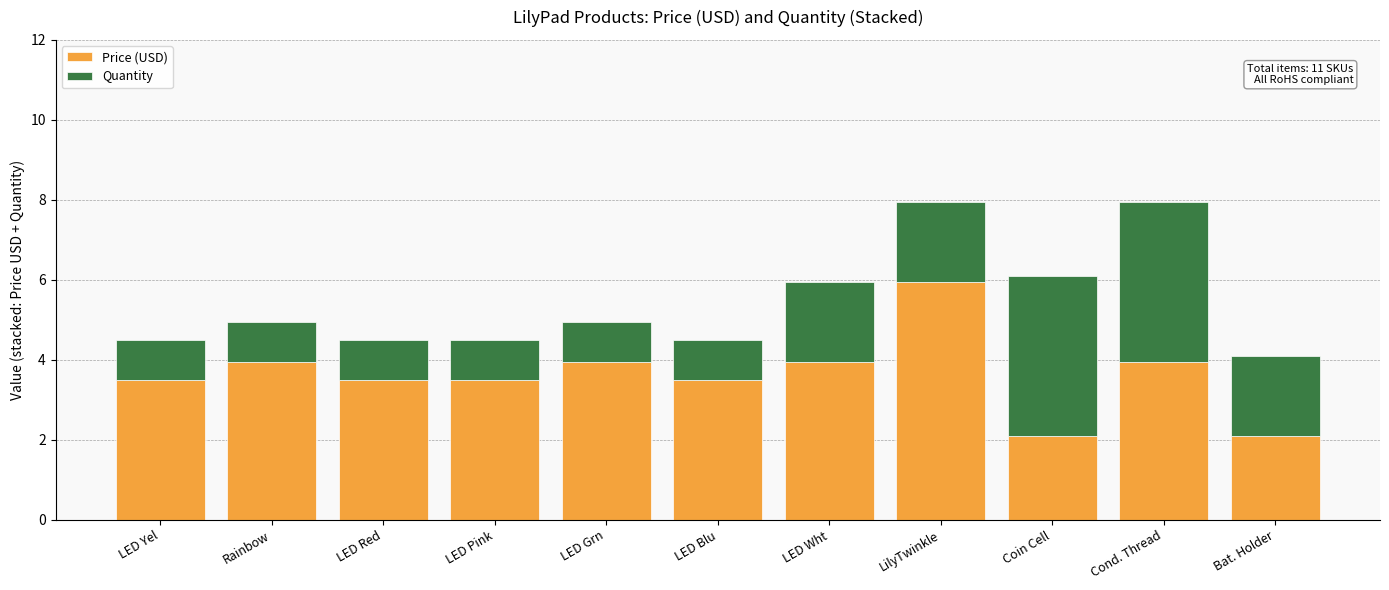

What is the sum of all Price (USD) values?

40.0